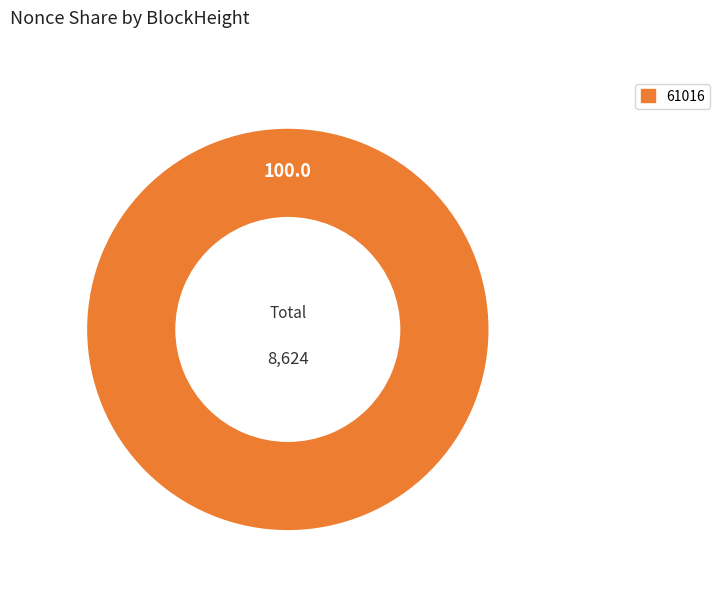

Which category has the biggest portion of the pie?

61016